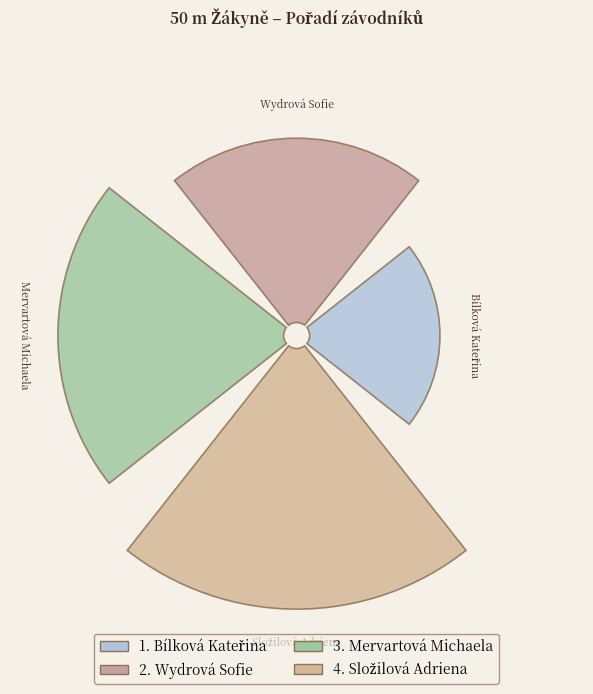

Rank the categories by value from highest to lowest.

Složilová Adriena, Mervartová Michaela, Wydrová Sofie, Bílková Kateřina